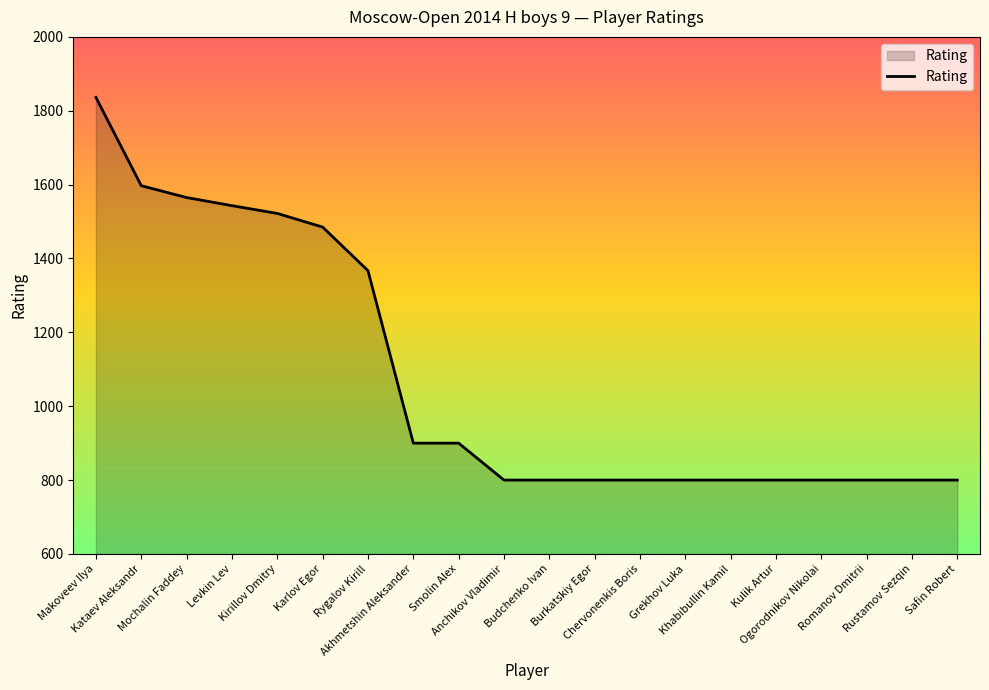

Approximately how many times larger is the value at Grekhov Luka compared to Budchenko Ivan?

1.0